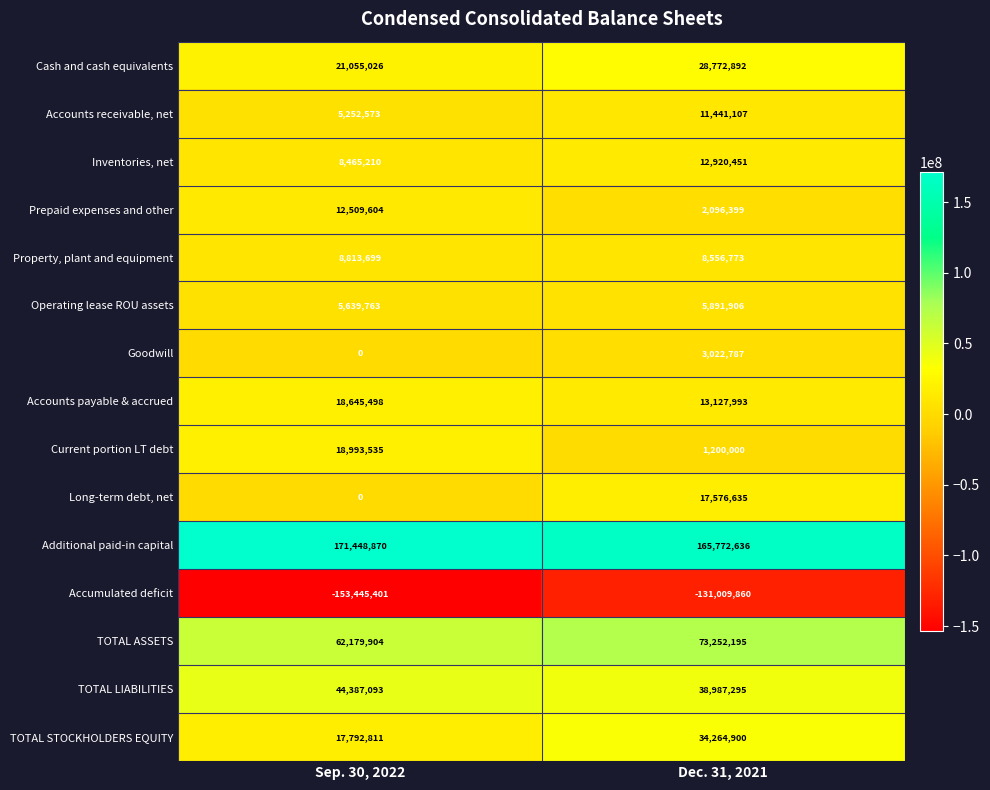

Reading left to right, what are all the values shown in this chart?

Cash and cash equivalents: 21055026	28772892
Accounts receivable, net: 5252573	11441107
Inventories, net: 8465210	12920451
Prepaid expenses and other: 12509604	2096399
Property, plant and equipment: 8813699	8556773
Operating lease ROU assets: 5639763	5891906
Goodwill: 0	3022787
Accounts payable & accrued: 18645498	13127993
Current portion LT debt: 18993535	1200000
Long-term debt, net: 0	17576635
Additional paid-in capital: 171448870	165772636
Accumulated deficit: -153445401	-131009860
TOTAL ASSETS: 62179904	73252195
TOTAL LIABILITIES: 44387093	38987295
TOTAL STOCKHOLDERS EQUITY: 17792811	34264900